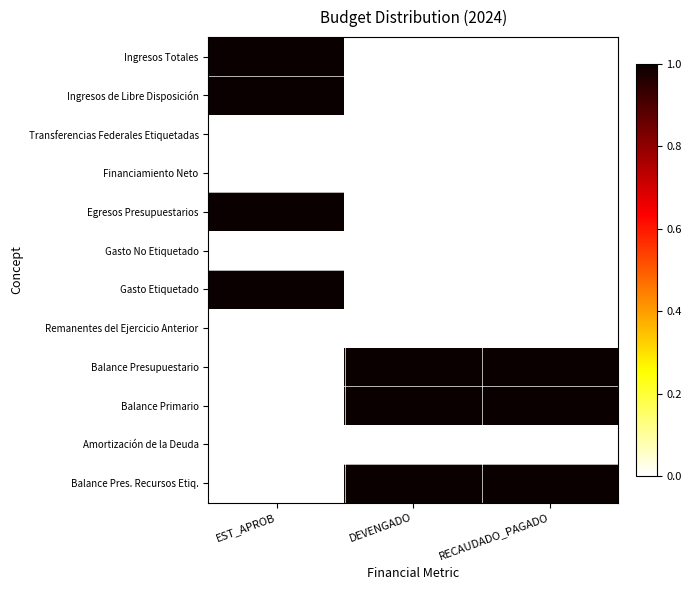

Reading right to left, list all the values displayed in this chart.

Ingresos Totales: RECAUDADO_PAGADO=0	DEVENGADO=0	EST_APROB=1
Ingresos de Libre Disposición: RECAUDADO_PAGADO=0	DEVENGADO=0	EST_APROB=1
Transferencias Federales Etiquetadas: RECAUDADO_PAGADO=0	DEVENGADO=0	EST_APROB=0
Financiamiento Neto: RECAUDADO_PAGADO=0	DEVENGADO=0	EST_APROB=0
Egresos Presupuestarios: RECAUDADO_PAGADO=0	DEVENGADO=0	EST_APROB=1
Gasto No Etiquetado: RECAUDADO_PAGADO=0	DEVENGADO=0	EST_APROB=0
Gasto Etiquetado: RECAUDADO_PAGADO=0	DEVENGADO=0	EST_APROB=1
Remanentes del Ejercicio Anterior: RECAUDADO_PAGADO=0	DEVENGADO=0	EST_APROB=0
Balance Presupuestario: RECAUDADO_PAGADO=1	DEVENGADO=1	EST_APROB=0
Balance Primario: RECAUDADO_PAGADO=1	DEVENGADO=1	EST_APROB=0
Amortización de la Deuda: RECAUDADO_PAGADO=0	DEVENGADO=0	EST_APROB=0
Balance Pres. Recursos Etiq.: RECAUDADO_PAGADO=1	DEVENGADO=1	EST_APROB=0